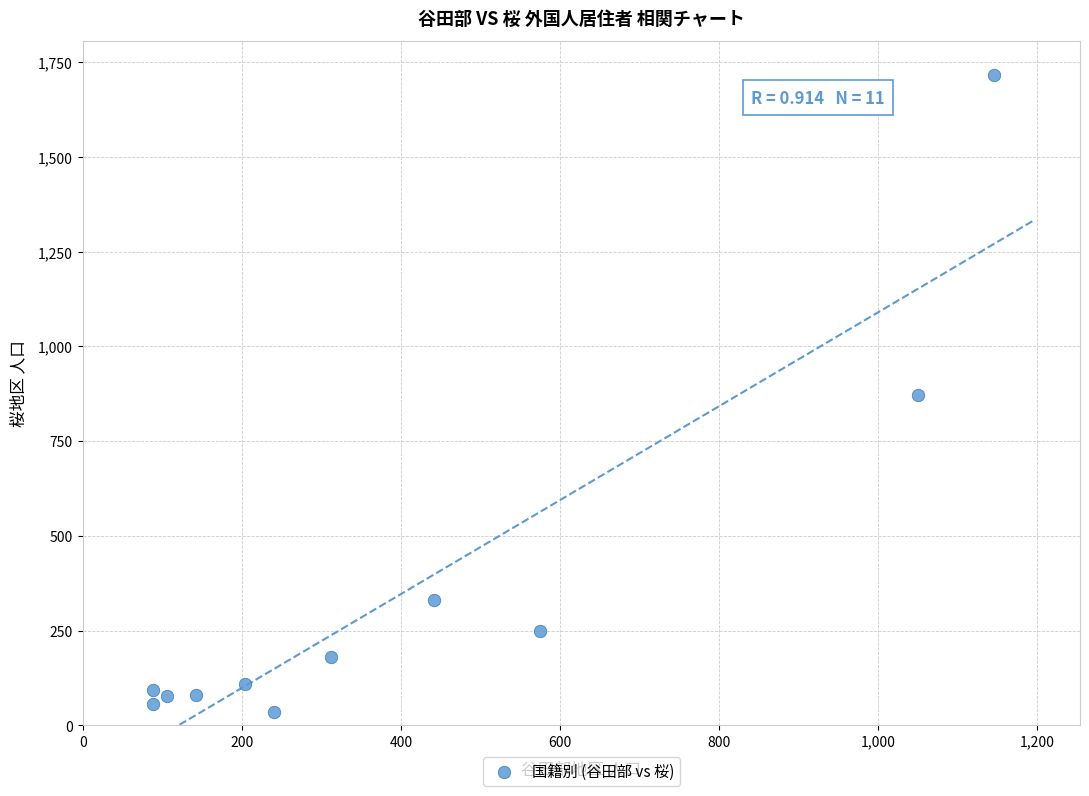

What is the average Y value?

346